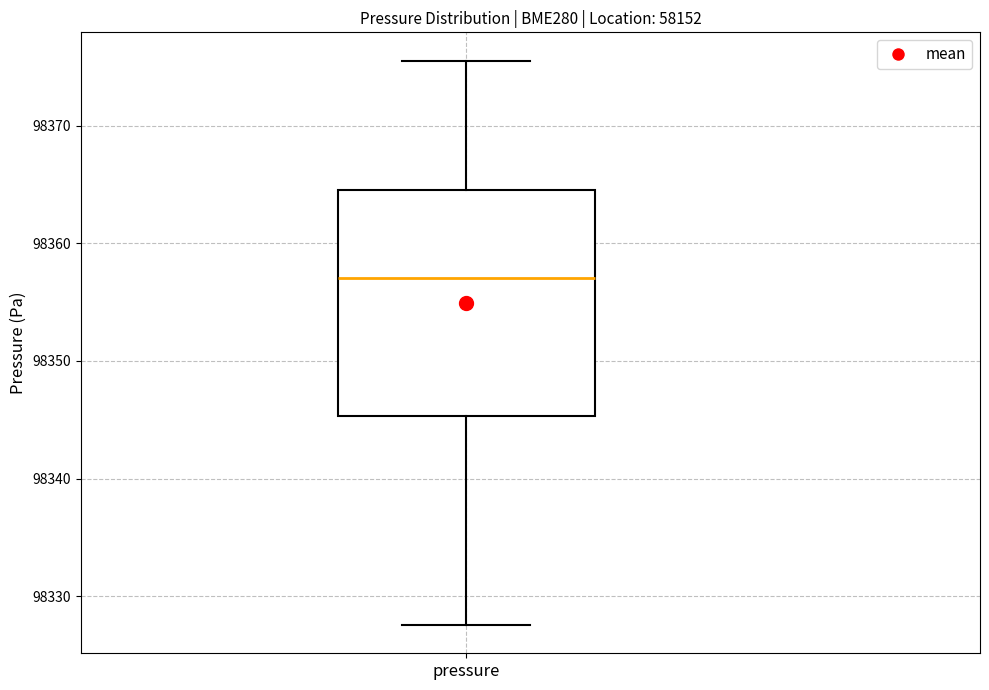

Where does the median line of the box for pressure sit on the y-axis? The values are not printed on the chart, so give them approximately, as read against the axis.

98357